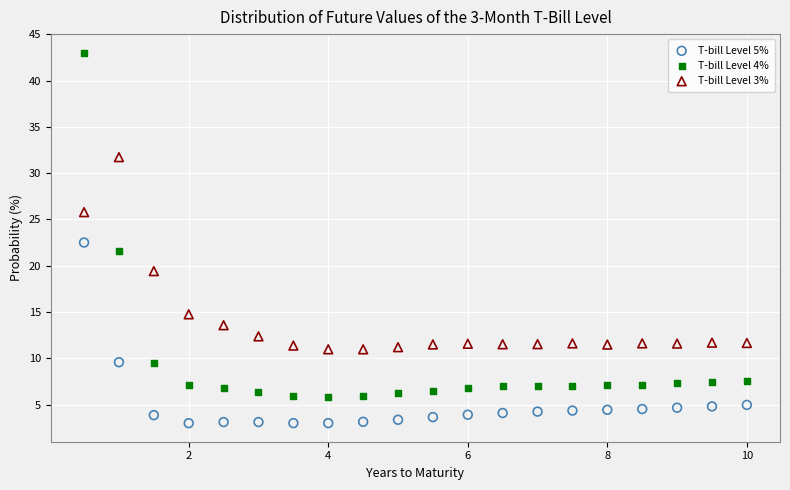

Across all data points, what is the range of Y values (max minus min)?

40.0